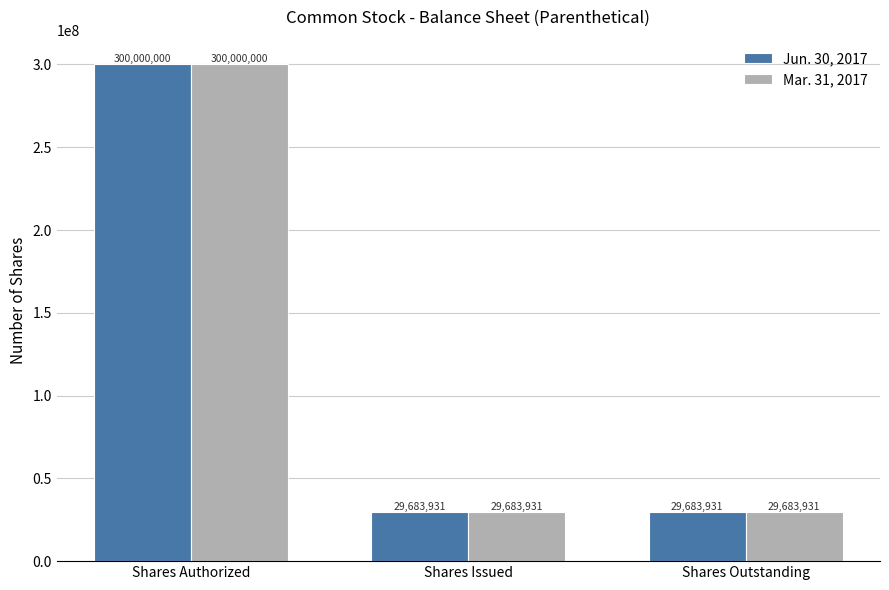

How many values in the Mar. 31, 2017 series exceed 29683931?

1